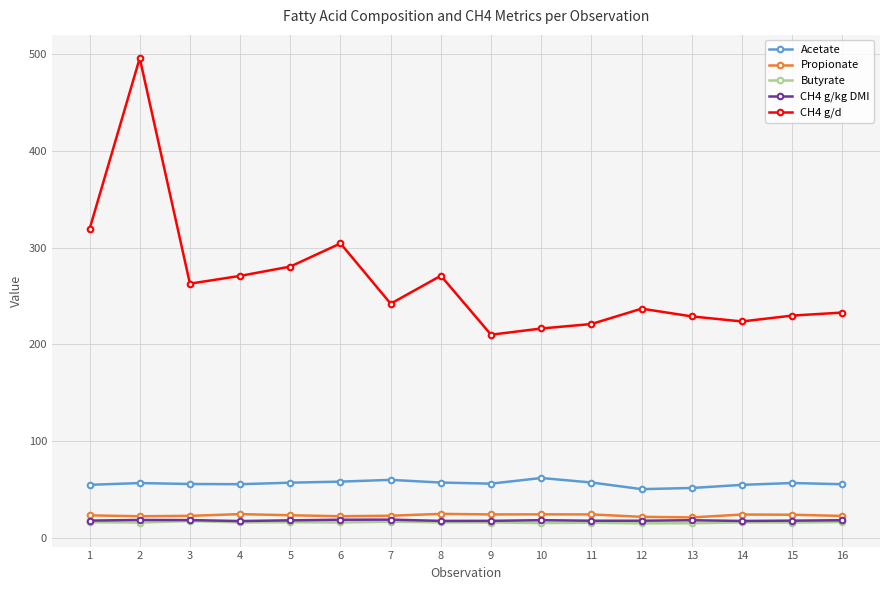

What is the difference between the second highest and minimum values in the CH4 g/d series?

109.2